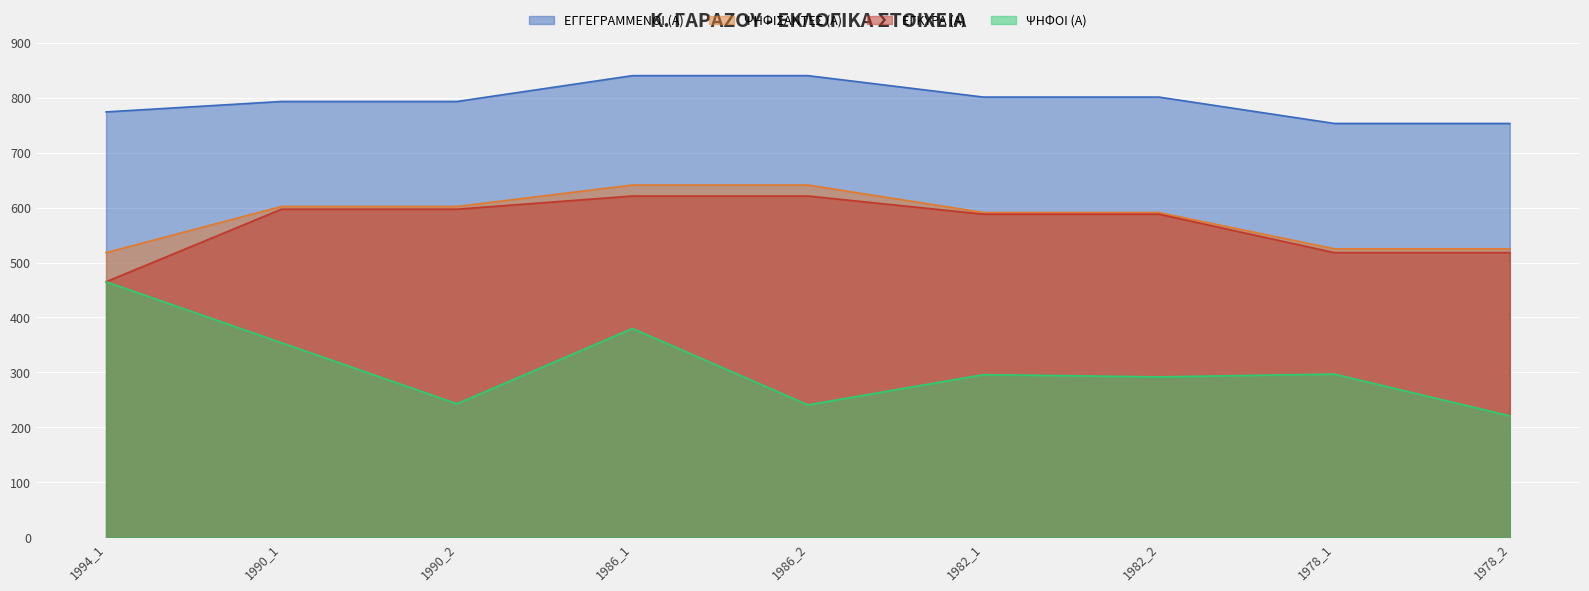

At which label does ΕΓΓΕΓΡΑΜΜΕΝΟΙ (Α) reach its peak?

1986_1